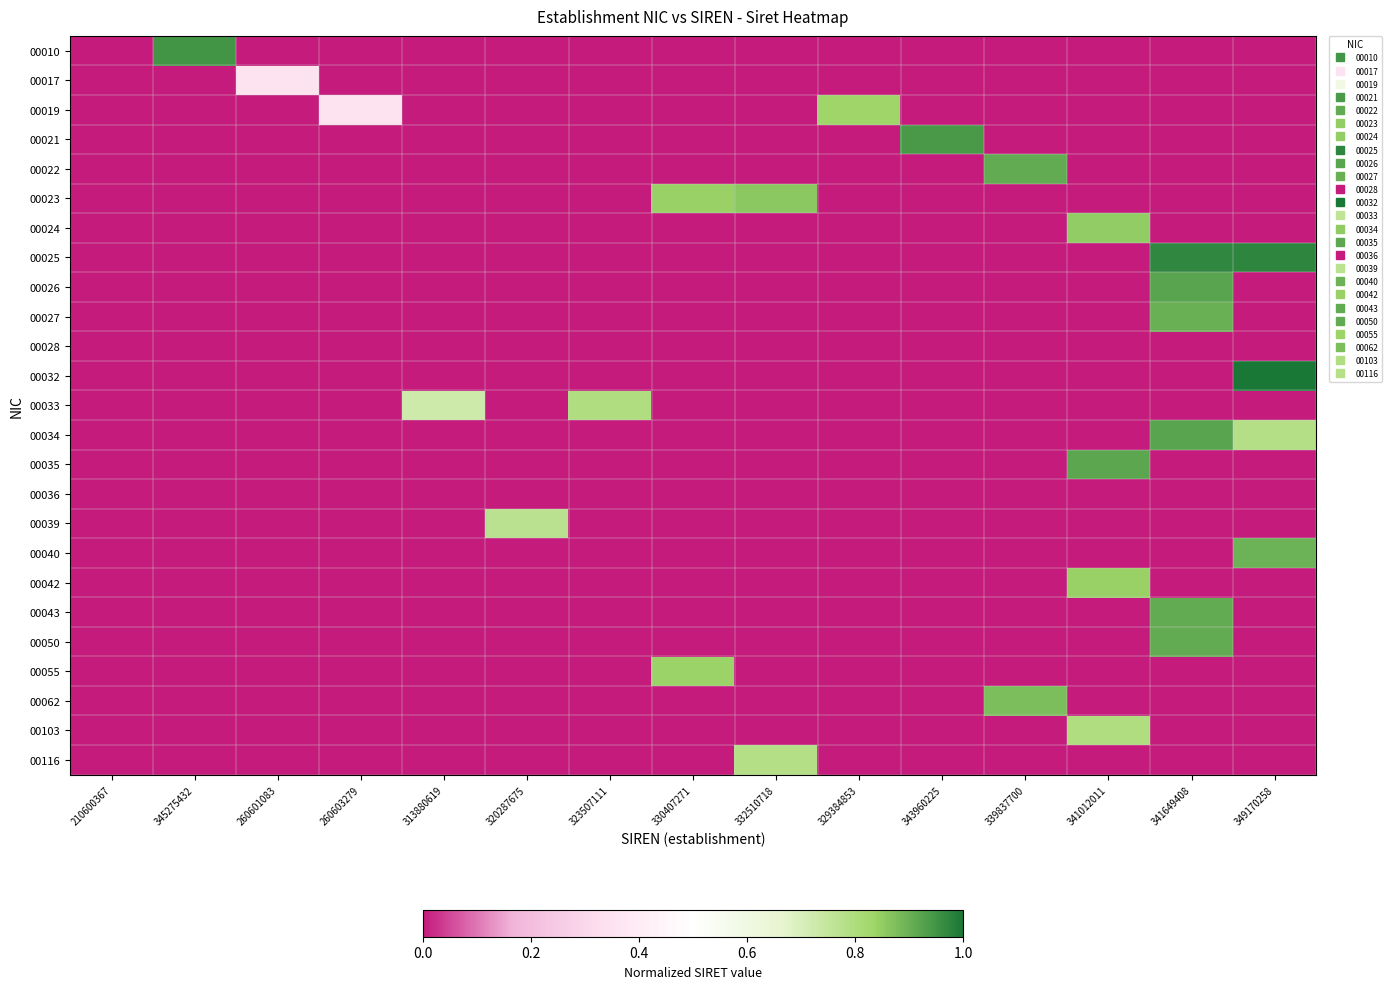

Reading left to right, transcribe all the data shown in this chart.

00010: 210600367=0.0	345275432=0.9	260601083=0.0	260603279=0.0	313880619=0.0	320287675=0.0	323507111=0.0	330407271=0.0	332510718=0.0	329384853=0.0	343960225=0.0	339837700=0.0	341012011=0.0	341649408=0.0	349170258=0.0
00017: 210600367=0.0	345275432=0.0	260601083=0.4	260603279=0.0	313880619=0.0	320287675=0.0	323507111=0.0	330407271=0.0	332510718=0.0	329384853=0.0	343960225=0.0	339837700=0.0	341012011=0.0	341649408=0.0	349170258=0.0
00019: 210600367=0.0	345275432=0.0	260601083=0.0	260603279=0.4	313880619=0.0	320287675=0.0	323507111=0.0	330407271=0.0	332510718=0.0	329384853=0.8	343960225=0.0	339837700=0.0	341012011=0.0	341649408=0.0	349170258=0.0
00021: 210600367=0.0	345275432=0.0	260601083=0.0	260603279=0.0	313880619=0.0	320287675=0.0	323507111=0.0	330407271=0.0	332510718=0.0	329384853=0.0	343960225=0.9	339837700=0.0	341012011=0.0	341649408=0.0	349170258=0.0
00022: 210600367=0.0	345275432=0.0	260601083=0.0	260603279=0.0	313880619=0.0	320287675=0.0	323507111=0.0	330407271=0.0	332510718=0.0	329384853=0.0	343960225=0.0	339837700=0.9	341012011=0.0	341649408=0.0	349170258=0.0
00023: 210600367=0.0	345275432=0.0	260601083=0.0	260603279=0.0	313880619=0.0	320287675=0.0	323507111=0.0	330407271=0.8	332510718=0.9	329384853=0.0	343960225=0.0	339837700=0.0	341012011=0.0	341649408=0.0	349170258=0.0
00024: 210600367=0.0	345275432=0.0	260601083=0.0	260603279=0.0	313880619=0.0	320287675=0.0	323507111=0.0	330407271=0.0	332510718=0.0	329384853=0.0	343960225=0.0	339837700=0.0	341012011=0.8	341649408=0.0	349170258=0.0
00025: 210600367=0.0	345275432=0.0	260601083=0.0	260603279=0.0	313880619=0.0	320287675=0.0	323507111=0.0	330407271=0.0	332510718=0.0	329384853=0.0	343960225=0.0	339837700=0.0	341012011=0.0	341649408=1.0	349170258=1.0
00026: 210600367=0.0	345275432=0.0	260601083=0.0	260603279=0.0	313880619=0.0	320287675=0.0	323507111=0.0	330407271=0.0	332510718=0.0	329384853=0.0	343960225=0.0	339837700=0.0	341012011=0.0	341649408=0.9	349170258=0.0
00027: 210600367=0.0	345275432=0.0	260601083=0.0	260603279=0.0	313880619=0.0	320287675=0.0	323507111=0.0	330407271=0.0	332510718=0.0	329384853=0.0	343960225=0.0	339837700=0.0	341012011=0.0	341649408=0.9	349170258=0.0
00028: 210600367=0.0	345275432=0.0	260601083=0.0	260603279=0.0	313880619=0.0	320287675=0.0	323507111=0.0	330407271=0.0	332510718=0.0	329384853=0.0	343960225=0.0	339837700=0.0	341012011=0.0	341649408=0.0	349170258=0.0
00032: 210600367=0.0	345275432=0.0	260601083=0.0	260603279=0.0	313880619=0.0	320287675=0.0	323507111=0.0	330407271=0.0	332510718=0.0	329384853=0.0	343960225=0.0	339837700=0.0	341012011=0.0	341649408=0.0	349170258=1.0
00033: 210600367=0.0	345275432=0.0	260601083=0.0	260603279=0.0	313880619=0.7	320287675=0.0	323507111=0.8	330407271=0.0	332510718=0.0	329384853=0.0	343960225=0.0	339837700=0.0	341012011=0.0	341649408=0.0	349170258=0.0
00034: 210600367=0.0	345275432=0.0	260601083=0.0	260603279=0.0	313880619=0.0	320287675=0.0	323507111=0.0	330407271=0.0	332510718=0.0	329384853=0.0	343960225=0.0	339837700=0.0	341012011=0.0	341649408=0.9	349170258=0.8
00035: 210600367=0.0	345275432=0.0	260601083=0.0	260603279=0.0	313880619=0.0	320287675=0.0	323507111=0.0	330407271=0.0	332510718=0.0	329384853=0.0	343960225=0.0	339837700=0.0	341012011=0.9	341649408=0.0	349170258=0.0
00036: 210600367=0.0	345275432=0.0	260601083=0.0	260603279=0.0	313880619=0.0	320287675=0.0	323507111=0.0	330407271=0.0	332510718=0.0	329384853=0.0	343960225=0.0	339837700=0.0	341012011=0.0	341649408=0.0	349170258=0.0
00039: 210600367=0.0	345275432=0.0	260601083=0.0	260603279=0.0	313880619=0.0	320287675=0.8	323507111=0.0	330407271=0.0	332510718=0.0	329384853=0.0	343960225=0.0	339837700=0.0	341012011=0.0	341649408=0.0	349170258=0.0
00040: 210600367=0.0	345275432=0.0	260601083=0.0	260603279=0.0	313880619=0.0	320287675=0.0	323507111=0.0	330407271=0.0	332510718=0.0	329384853=0.0	343960225=0.0	339837700=0.0	341012011=0.0	341649408=0.0	349170258=0.9
00042: 210600367=0.0	345275432=0.0	260601083=0.0	260603279=0.0	313880619=0.0	320287675=0.0	323507111=0.0	330407271=0.0	332510718=0.0	329384853=0.0	343960225=0.0	339837700=0.0	341012011=0.8	341649408=0.0	349170258=0.0
00043: 210600367=0.0	345275432=0.0	260601083=0.0	260603279=0.0	313880619=0.0	320287675=0.0	323507111=0.0	330407271=0.0	332510718=0.0	329384853=0.0	343960225=0.0	339837700=0.0	341012011=0.0	341649408=0.9	349170258=0.0
00050: 210600367=0.0	345275432=0.0	260601083=0.0	260603279=0.0	313880619=0.0	320287675=0.0	323507111=0.0	330407271=0.0	332510718=0.0	329384853=0.0	343960225=0.0	339837700=0.0	341012011=0.0	341649408=0.9	349170258=0.0
00055: 210600367=0.0	345275432=0.0	260601083=0.0	260603279=0.0	313880619=0.0	320287675=0.0	323507111=0.0	330407271=0.8	332510718=0.0	329384853=0.0	343960225=0.0	339837700=0.0	341012011=0.0	341649408=0.0	349170258=0.0
00062: 210600367=0.0	345275432=0.0	260601083=0.0	260603279=0.0	313880619=0.0	320287675=0.0	323507111=0.0	330407271=0.0	332510718=0.0	329384853=0.0	343960225=0.0	339837700=0.9	341012011=0.0	341649408=0.0	349170258=0.0
00103: 210600367=0.0	345275432=0.0	260601083=0.0	260603279=0.0	313880619=0.0	320287675=0.0	323507111=0.0	330407271=0.0	332510718=0.0	329384853=0.0	343960225=0.0	339837700=0.0	341012011=0.8	341649408=0.0	349170258=0.0
00116: 210600367=0.0	345275432=0.0	260601083=0.0	260603279=0.0	313880619=0.0	320287675=0.0	323507111=0.0	330407271=0.0	332510718=0.8	329384853=0.0	343960225=0.0	339837700=0.0	341012011=0.0	341649408=0.0	349170258=0.0